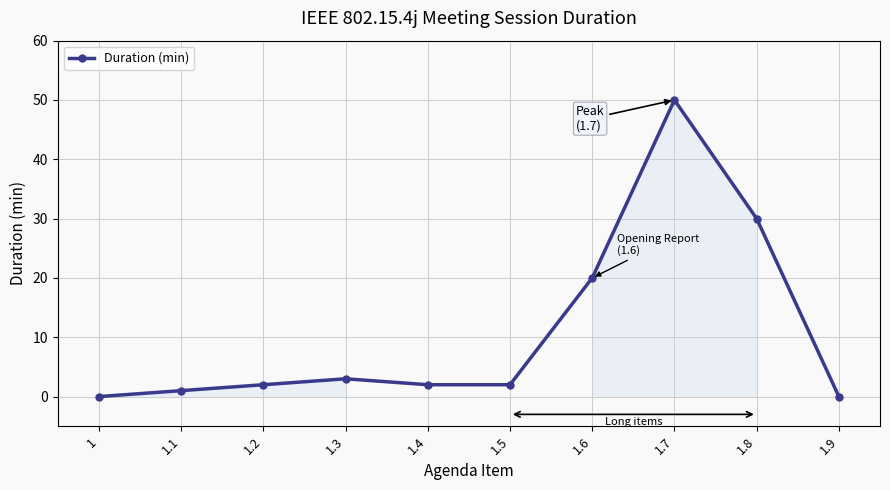

What is the difference between the maximum and second lowest values?

50